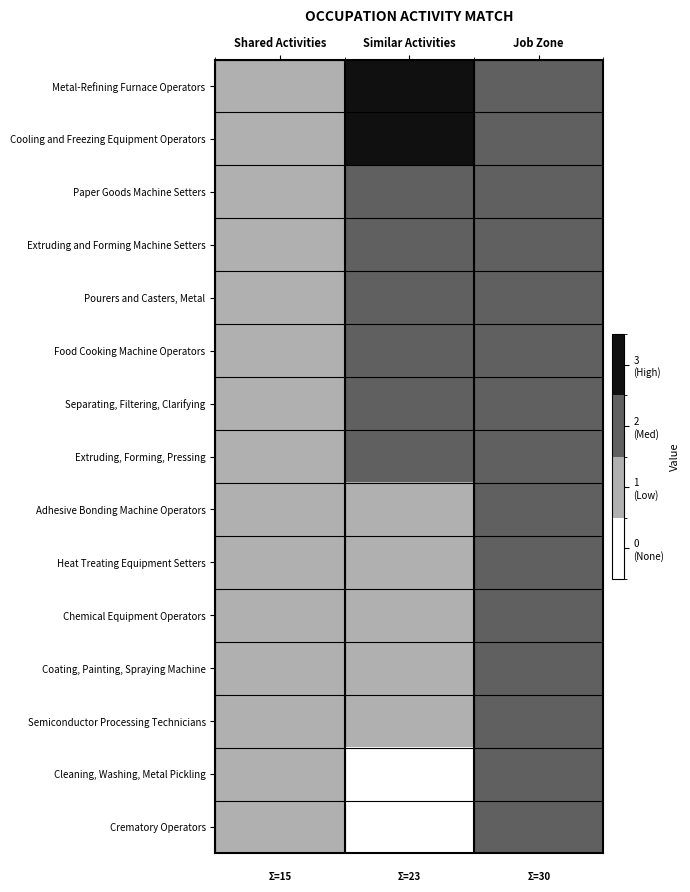

At how many categories does at least one series exceed 0?

3